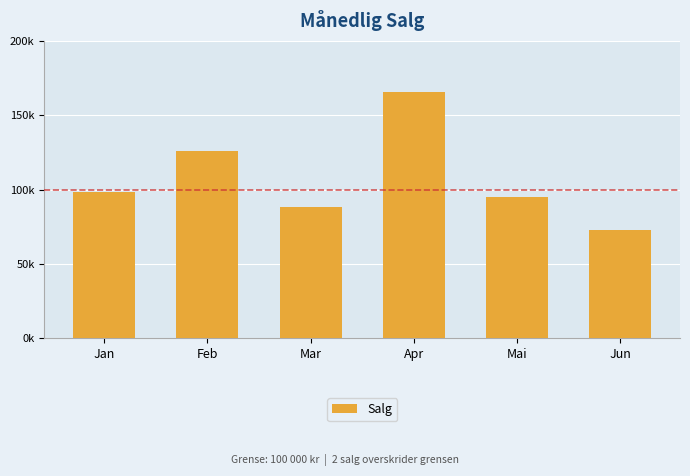

List the labels in order of value, smallest first.

Jun, Mar, Mai, Jan, Feb, Apr